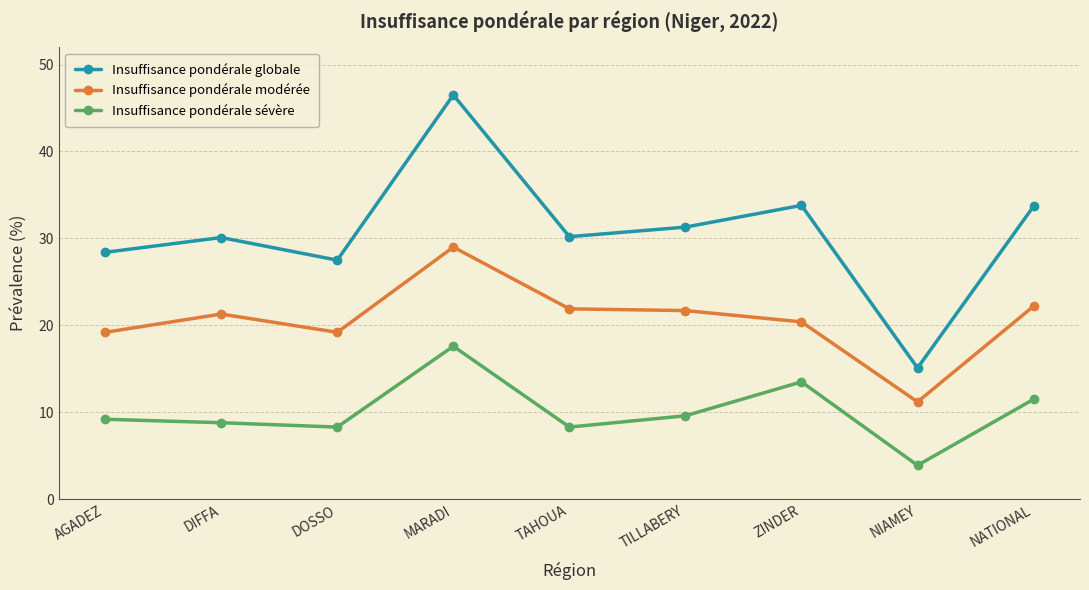

True or false: Insuffisance pondérale sévère and Insuffisance pondérale modérée cross at least once.

False